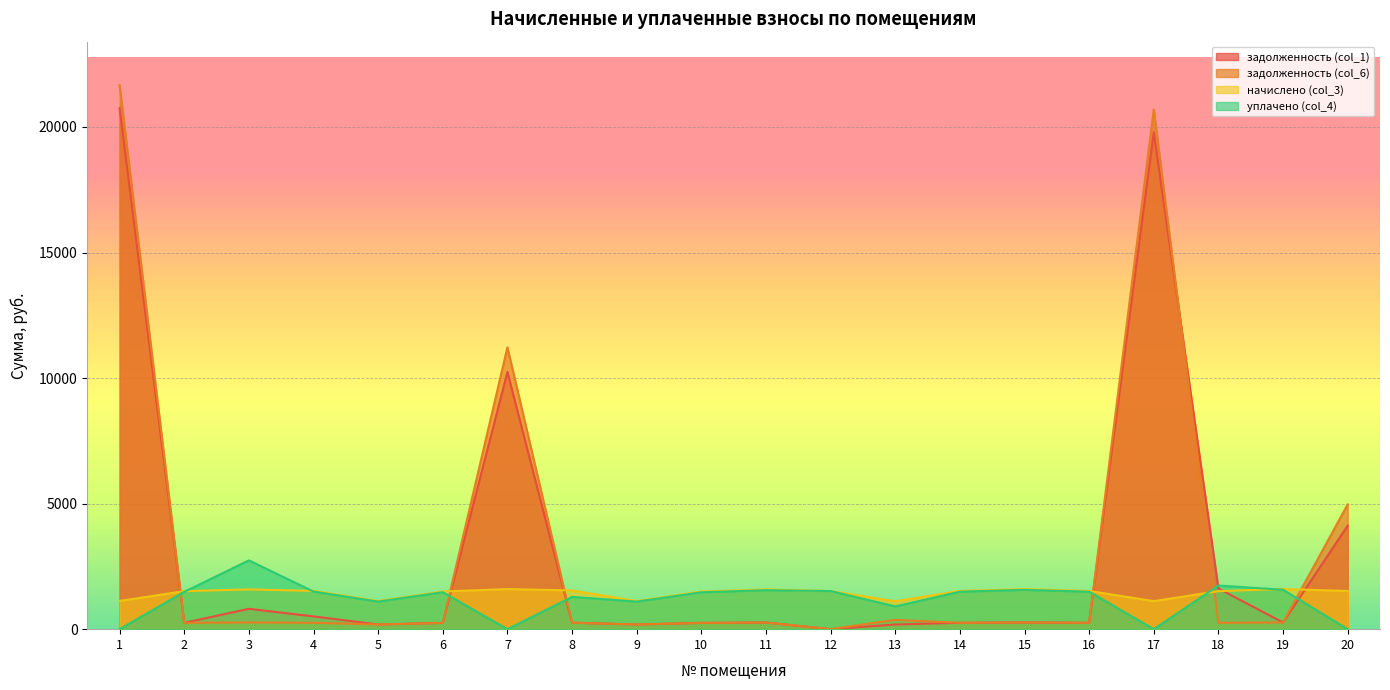

How many lines are shown in the chart?

4